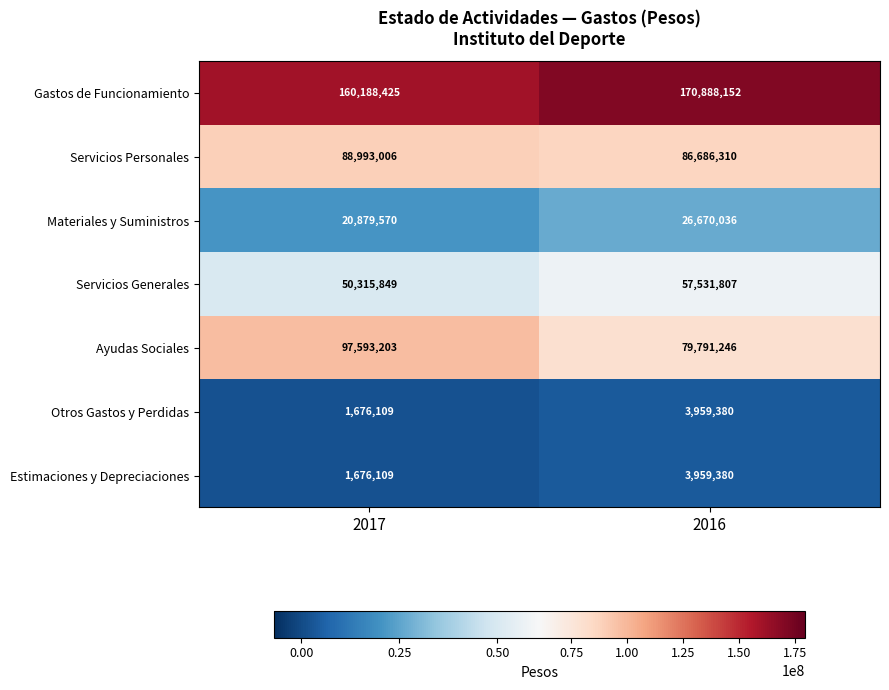

The value of Otros Gastos y Perdidas at 2016 is 2381413. True or false?

False